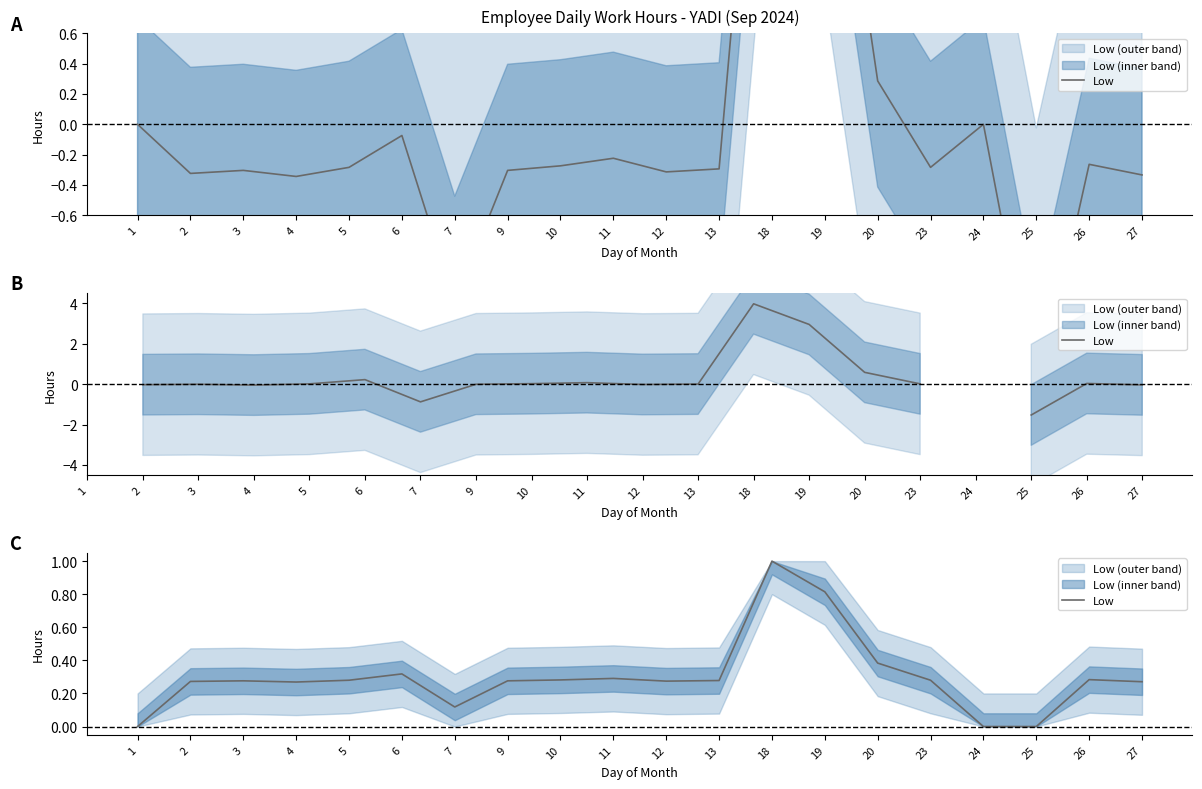

Does the chart have visible grid lines?

No